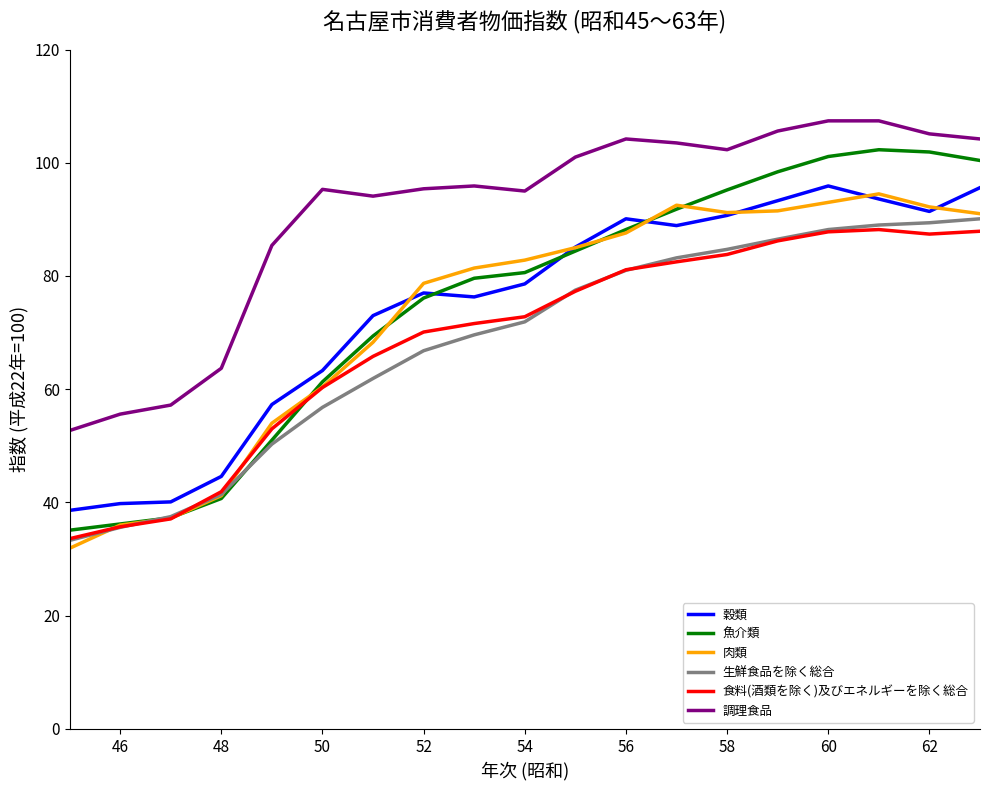

Which series has the largest range (max minus min)?

魚介類